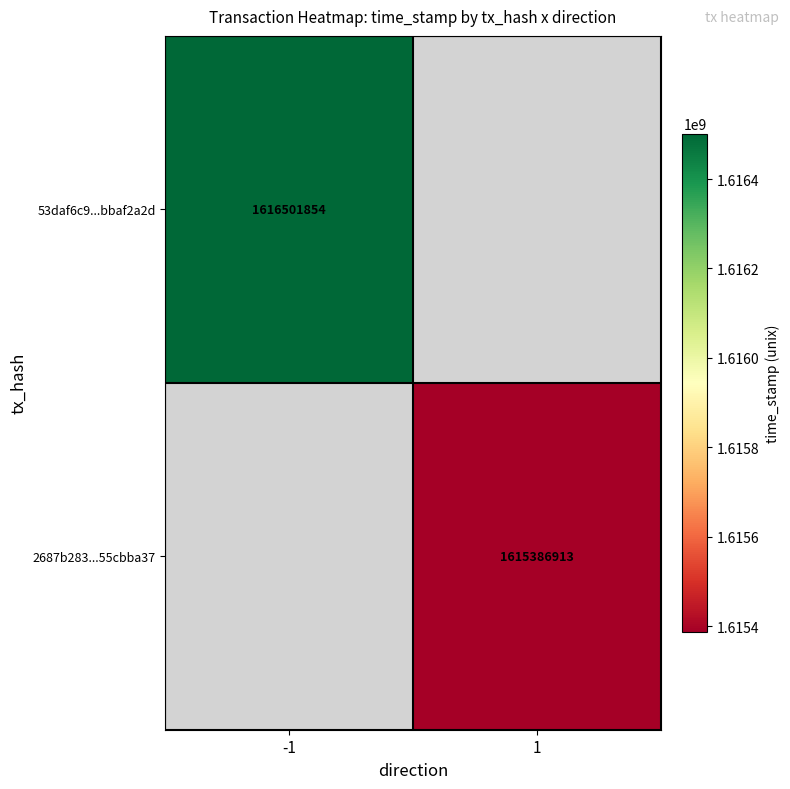

True or false: 2687b283...55cbba37 has a value of 1615386913 at 1.

True